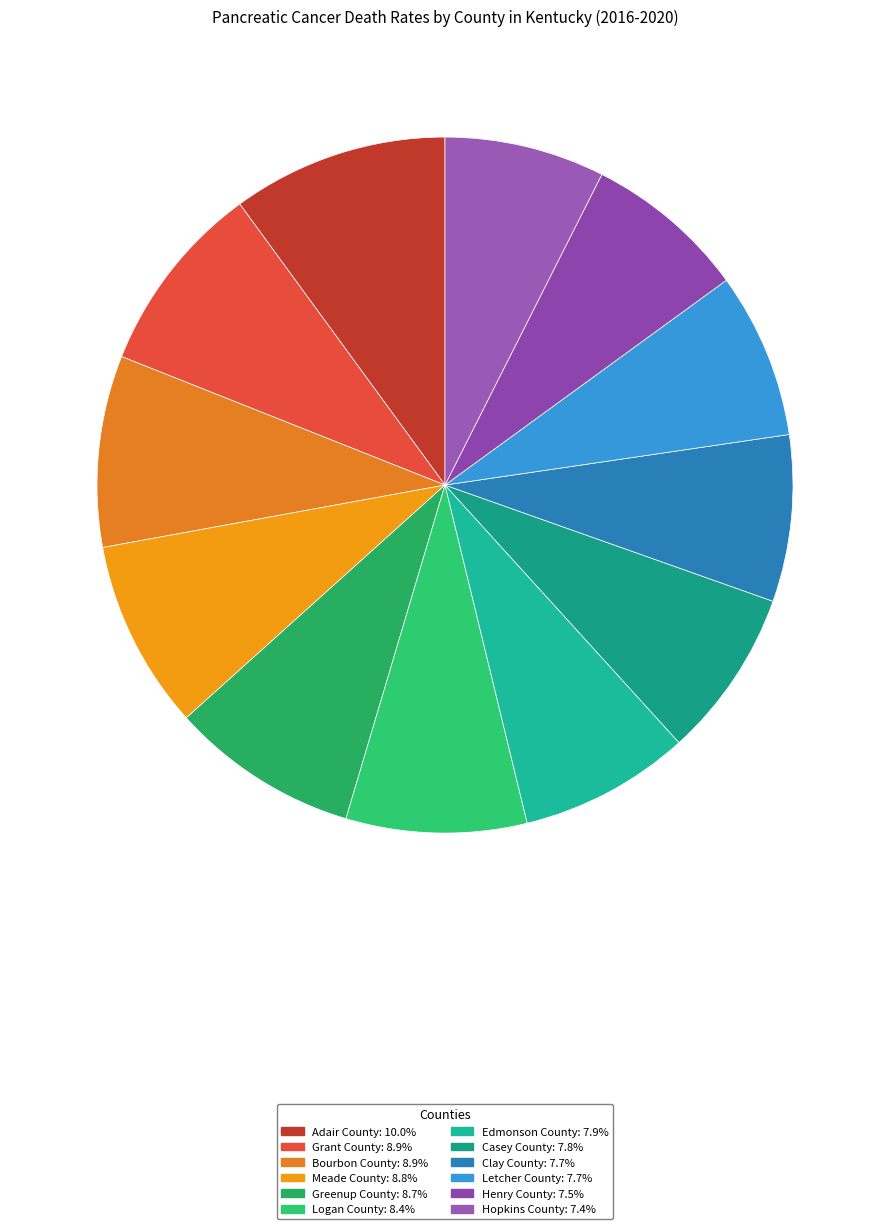

Does Logan County represent more than half of the total?

No